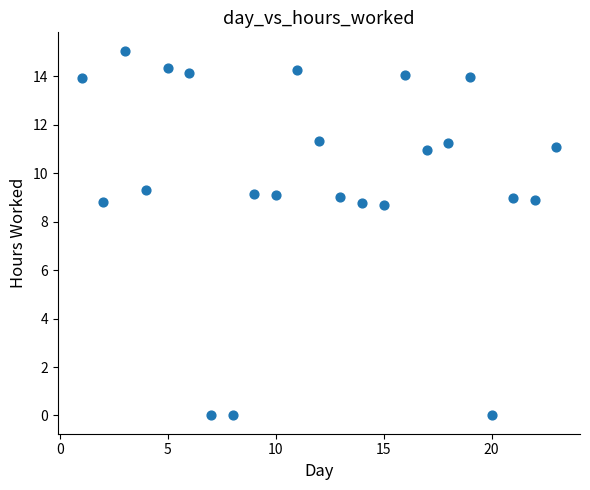

What is the range of Y values (max minus min)?

15.1